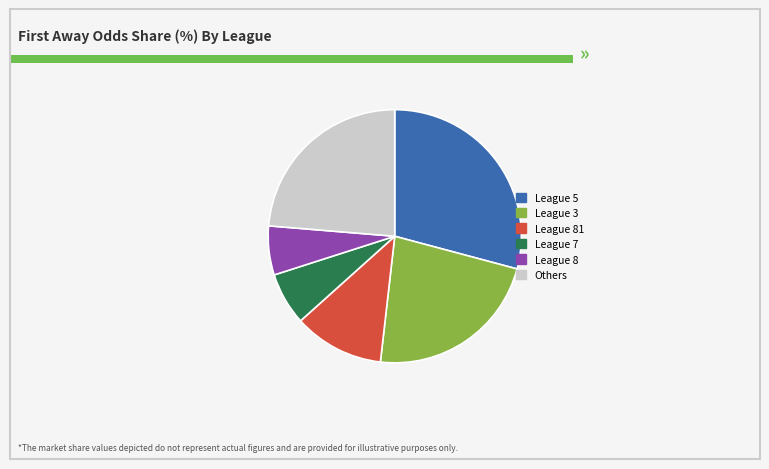

How many segments does this pie chart have?

6